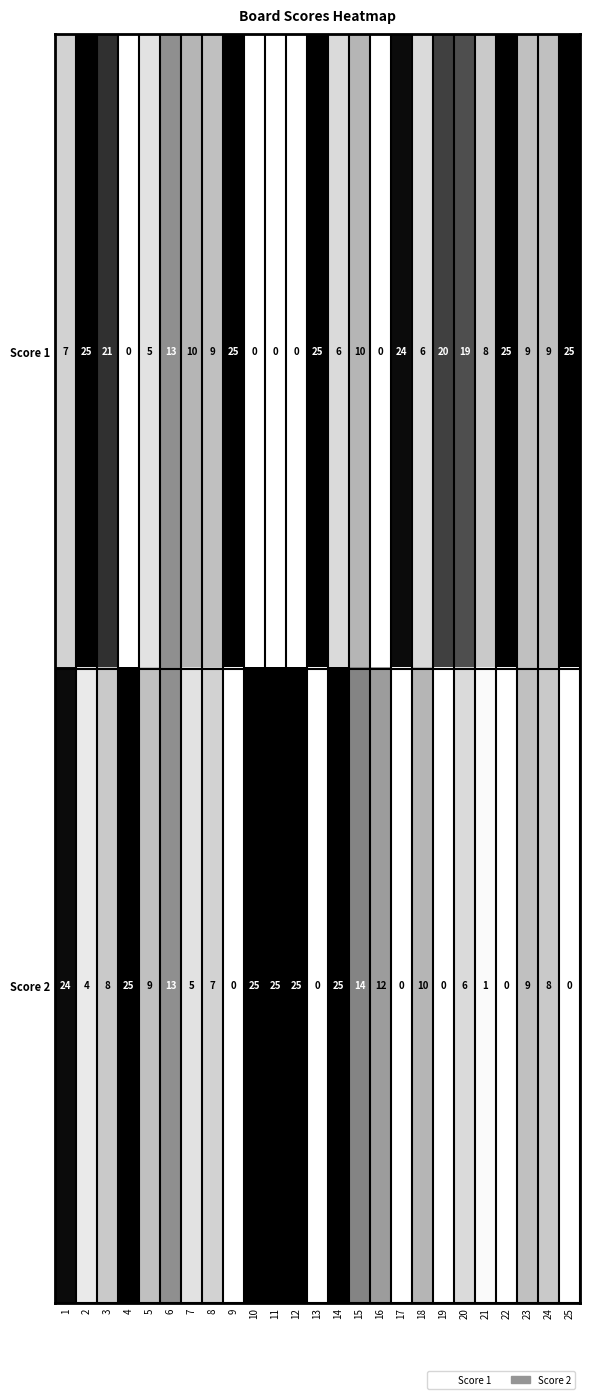

Between 1 and 13, which series saw the biggest shift?

Score 2